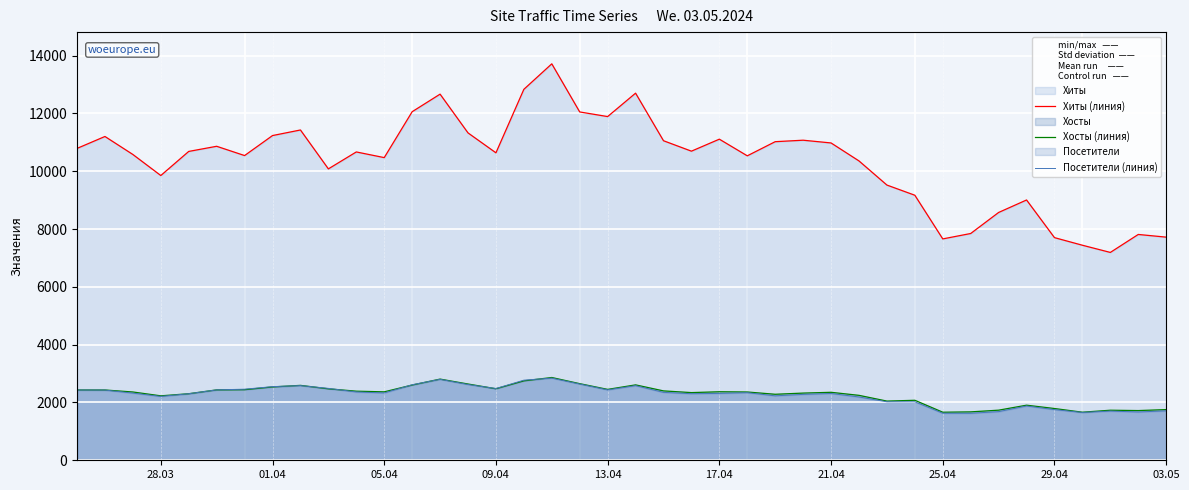

Reading left to right, list all the values displayed in this chart.

Хиты (линия): 10791	11204	10581	9853	10687	10865	10544	11236	11429	10083	10669	10473	12061	12669	11328	10639	12836	13718	12053	11893	12703	11057	10696	11111	10535	11024	11075	10980	10358	9523	9171	7660	7847	8575	9007	7704	7441	7192	7814	7721
Хосты (линия): 2433	2432	2363	2230	2303	2436	2443	2538	2592	2473	2391	2368	2604	2809	2639	2475	2748	2864	2651	2453	2609	2401	2342	2371	2363	2284	2325	2352	2247	2048	2076	1663	1675	1734	1906	1791	1663	1732	1720	1754
Посетители (линия): 2431	2430	2324	2210	2303	2436	2460	2548	2584	2488	2364	2330	2613	2802	2622	2483	2772	2843	2639	2437	2582	2350	2303	2314	2339	2230	2280	2311	2191	2023	2024	1628	1626	1683	1879	1753	1655	1703	1671	1710